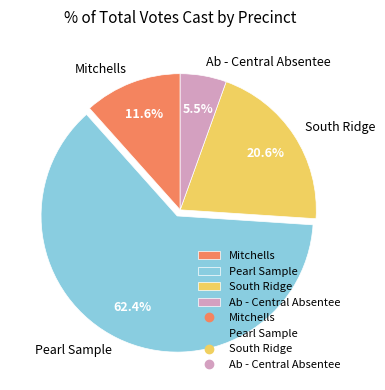

Count the number of slices in the pie.

4